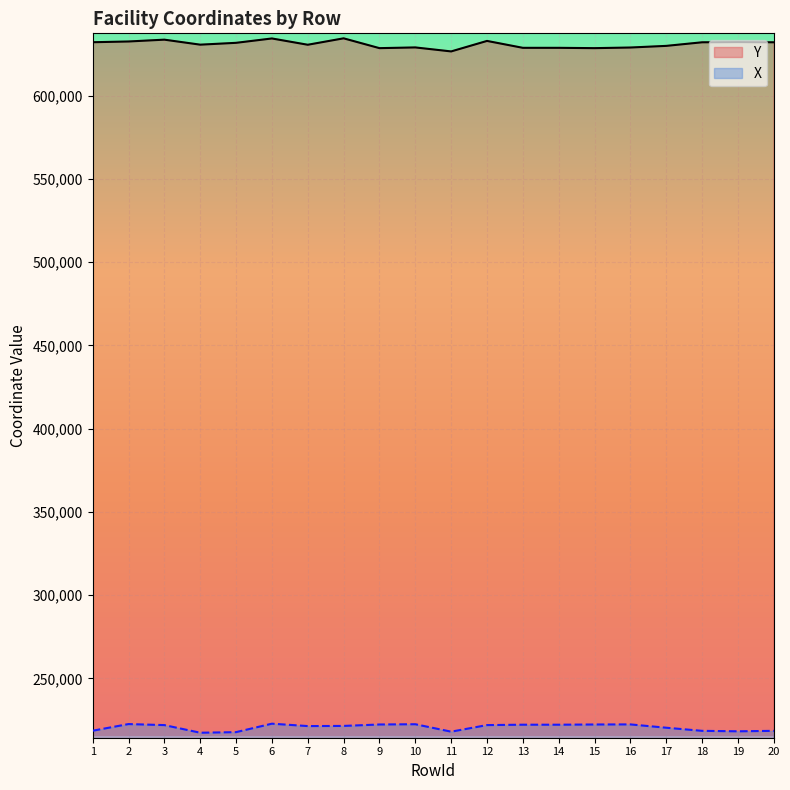

At 2, list the series in order from smallest to largest.

X, Y